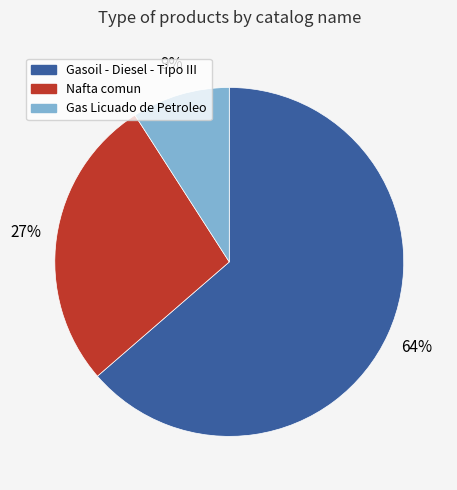

To the nearest percent, what percentage of the pie is Gas Licuado de Petroleo?

9%